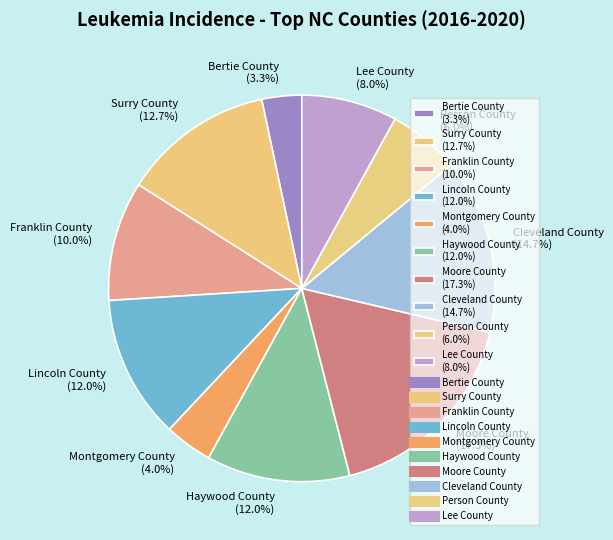

Count the number of slices in the pie.

10